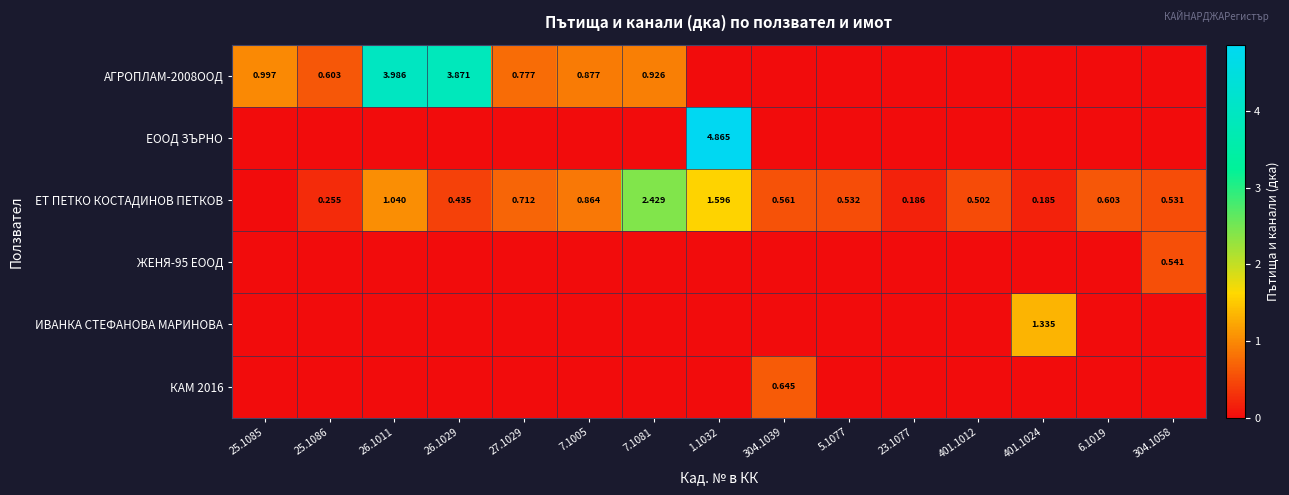

True or false: КАМ 2016 has a value of 0.6 at 304.1039.

True